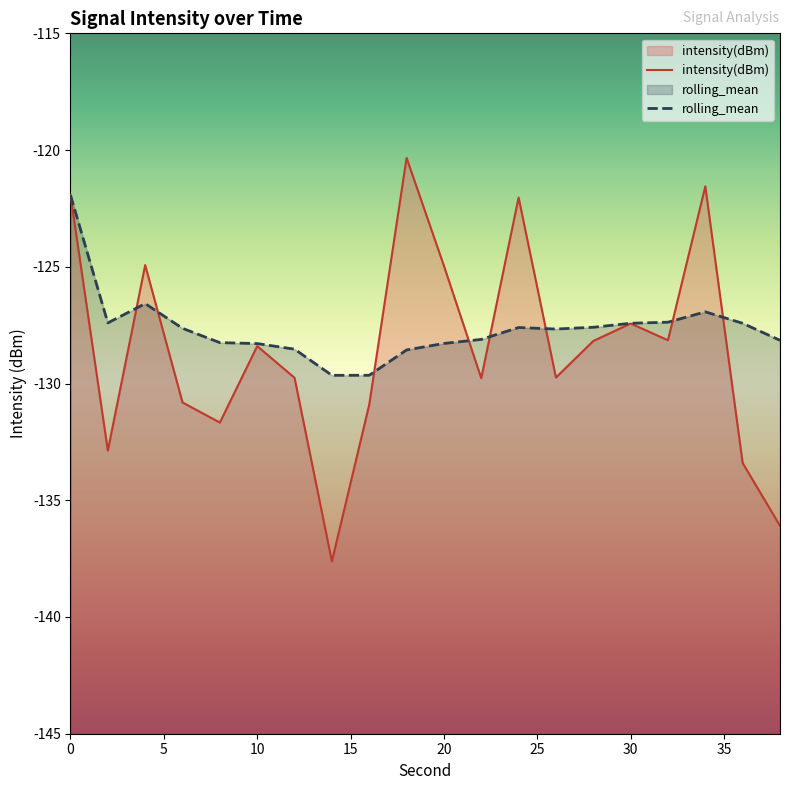

List the series in order of their overall mean, highest first.

rolling_mean, intensity(dBm)